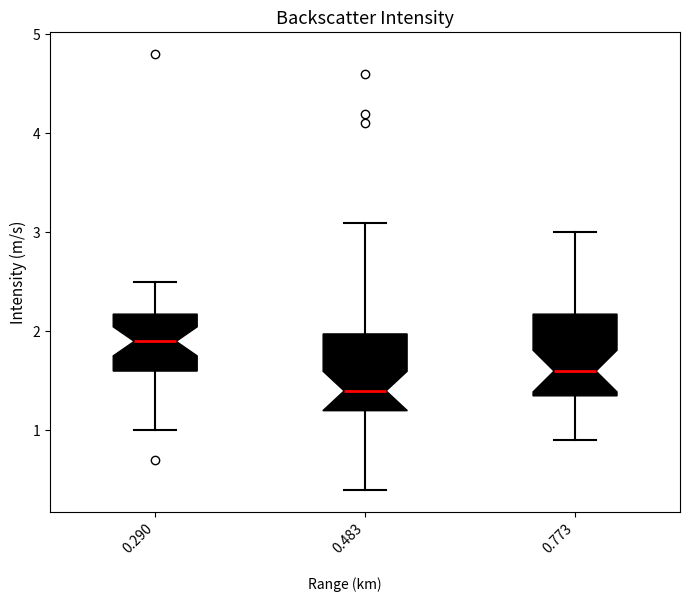

Which box's median line is the highest?

0.290